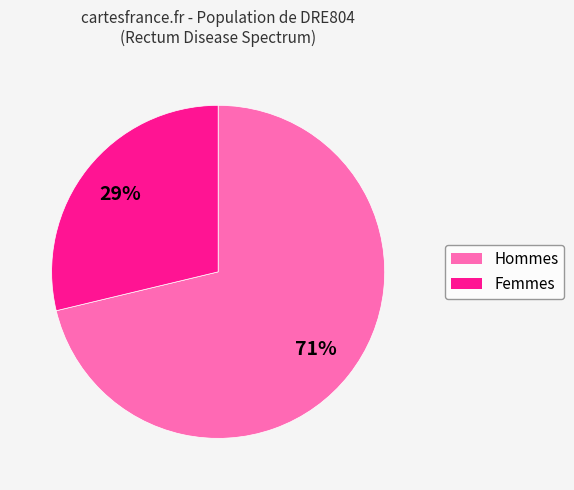

To the nearest percent, what is the difference between the largest and smallest slice percentages?

42%